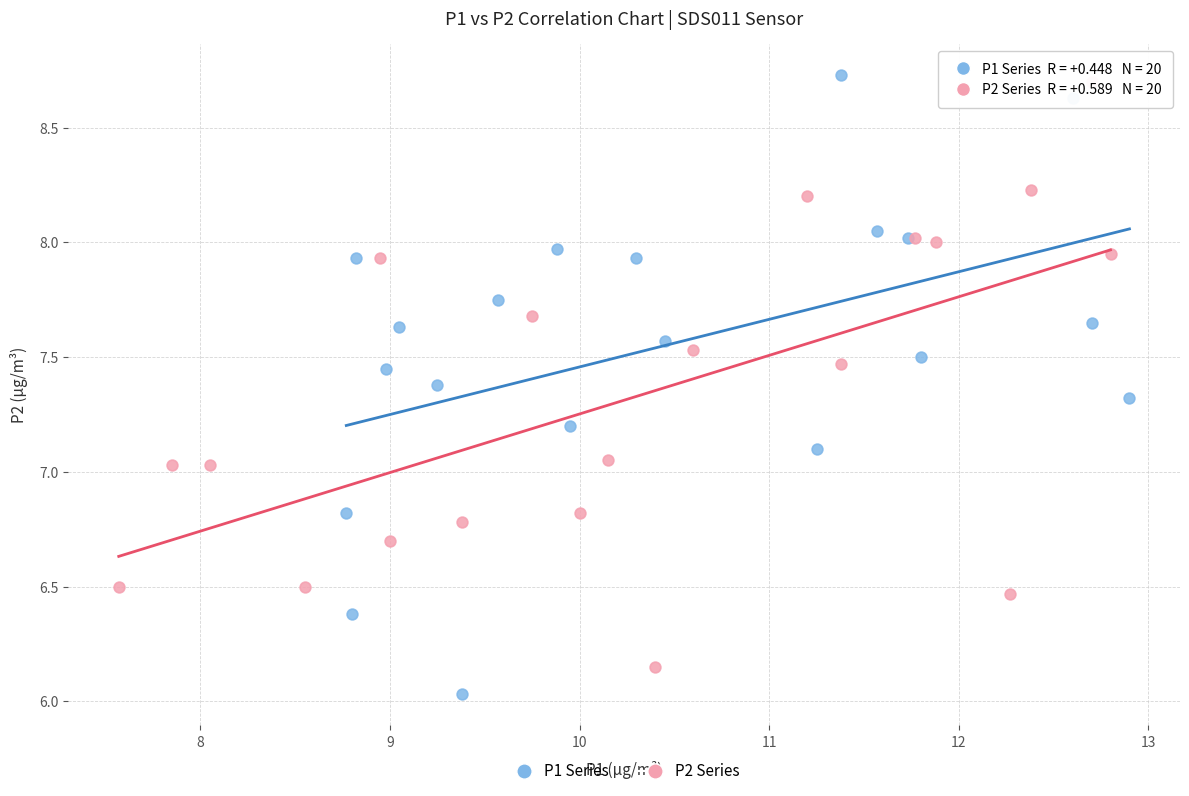

Which series has the largest Y range (max minus min)?

P1 Series